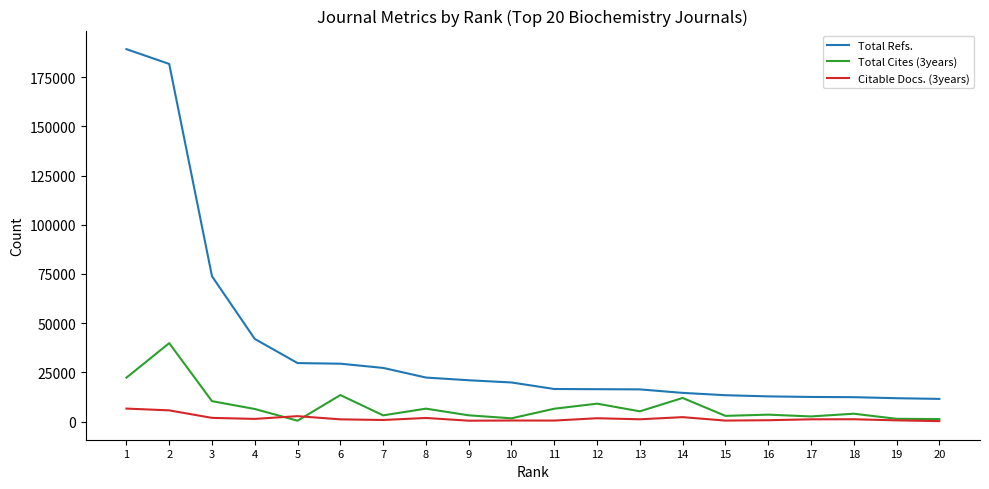

What is the greatest value displayed?

189201